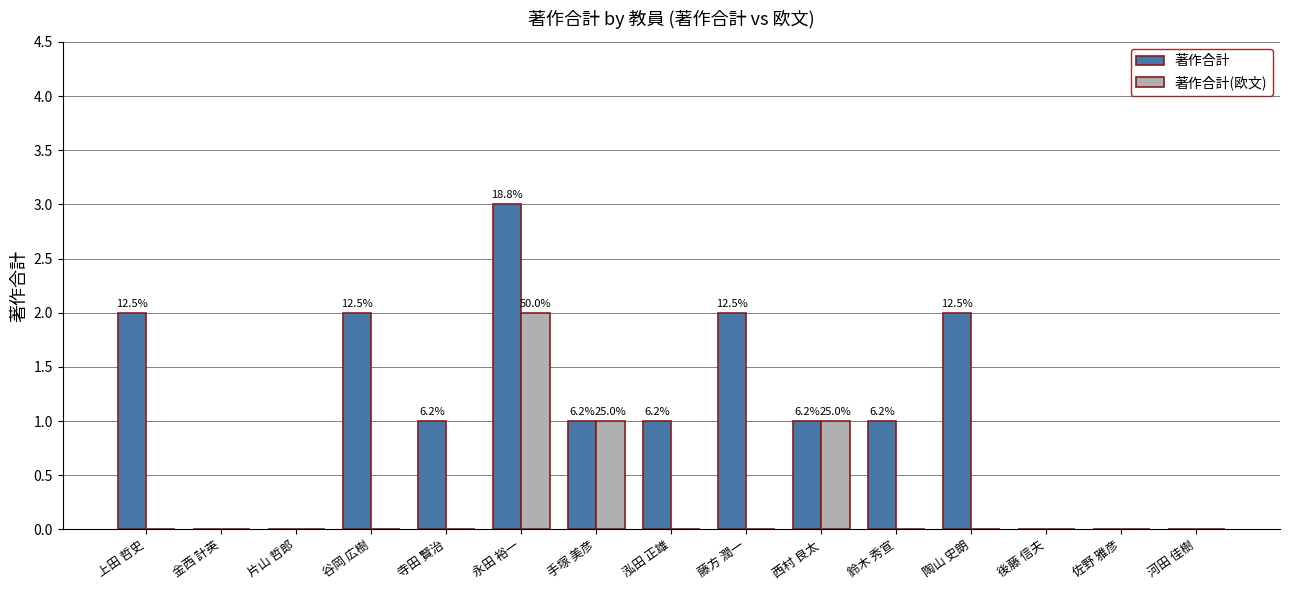

What is the total value across all series at 藤方 潤一?

2